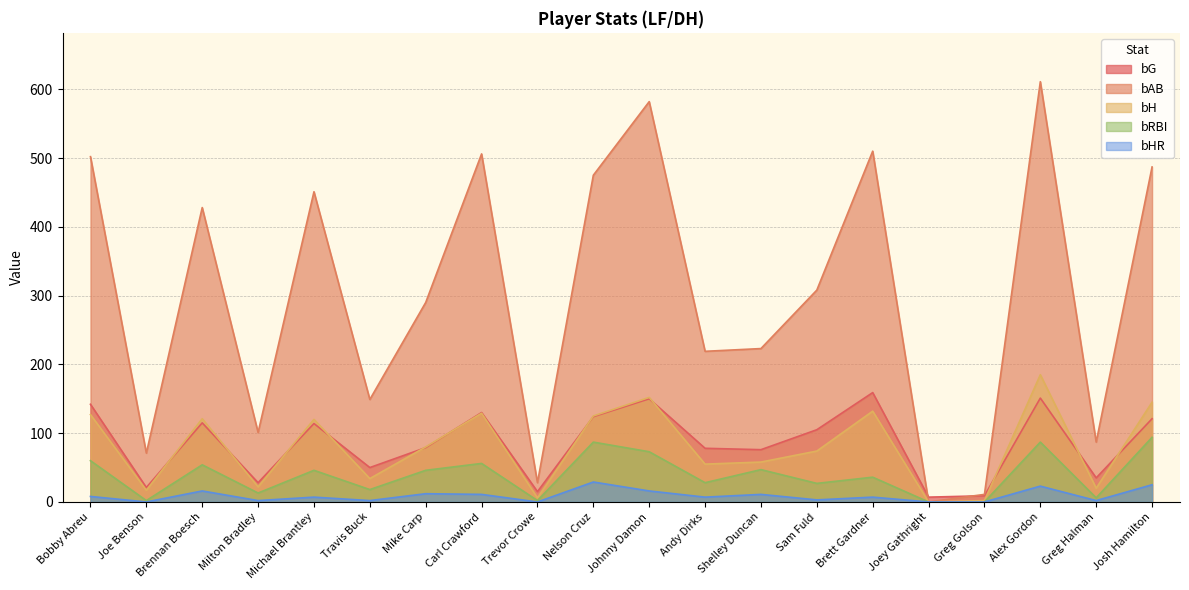

Where is bG nearest to the value 83?

Mike Carp